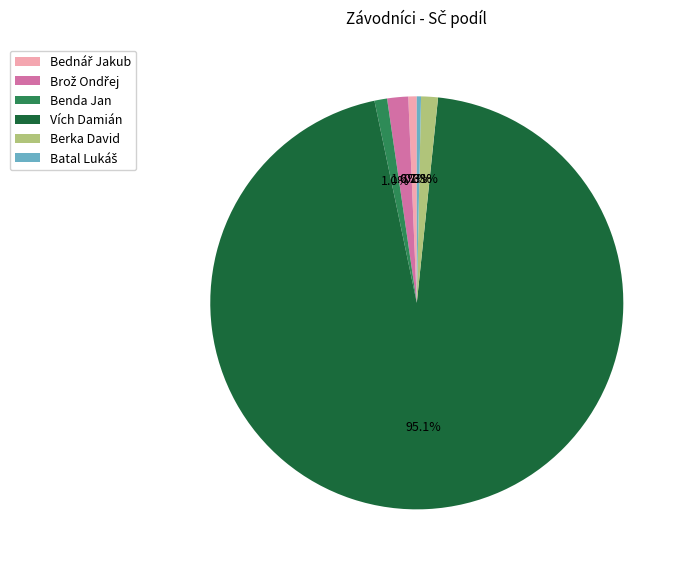

Which slice represents more than half of the pie?

Vích Damián